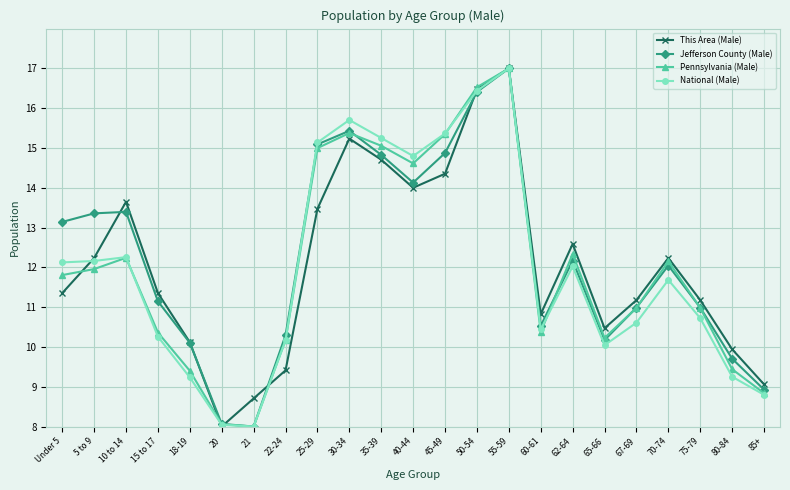

What value does the This Area (Male) series have at 50-54?

16.5